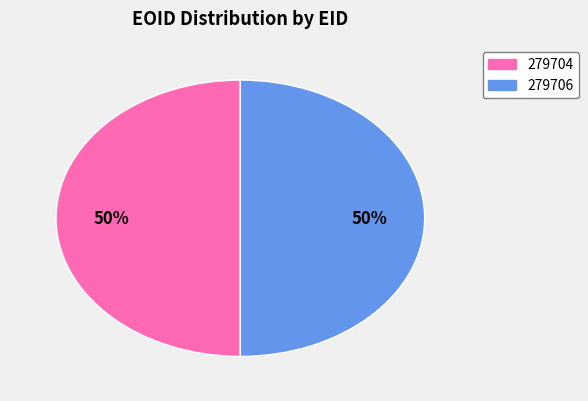

What is the ratio of the value at 279704 to the value at 279706?

1.0